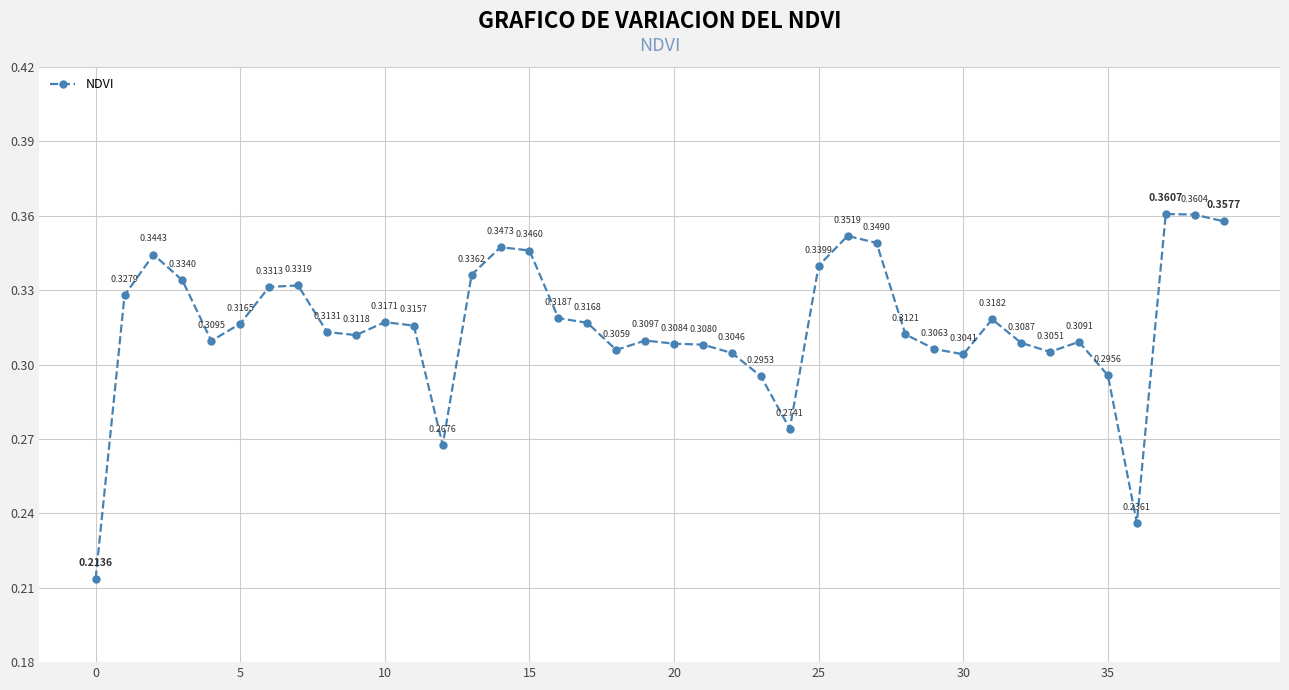

How many interior local valleys (lower than both neighbors) does the data have?

8